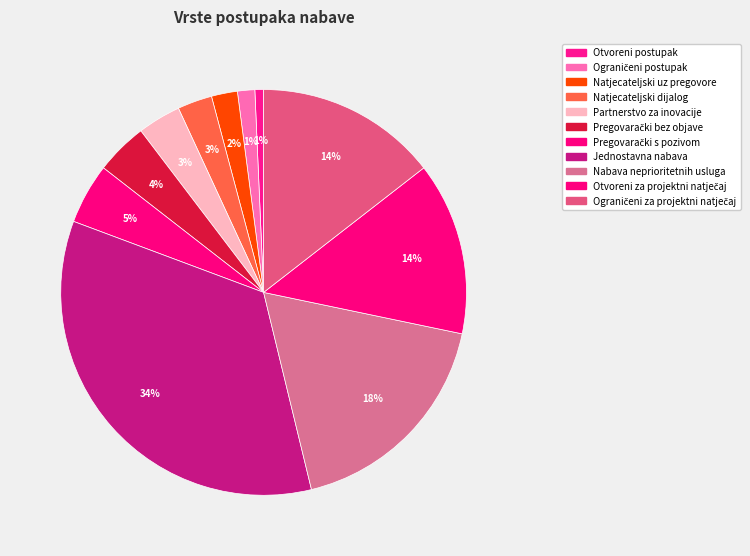

To the nearest percent, what is the average slice percentage?

9%